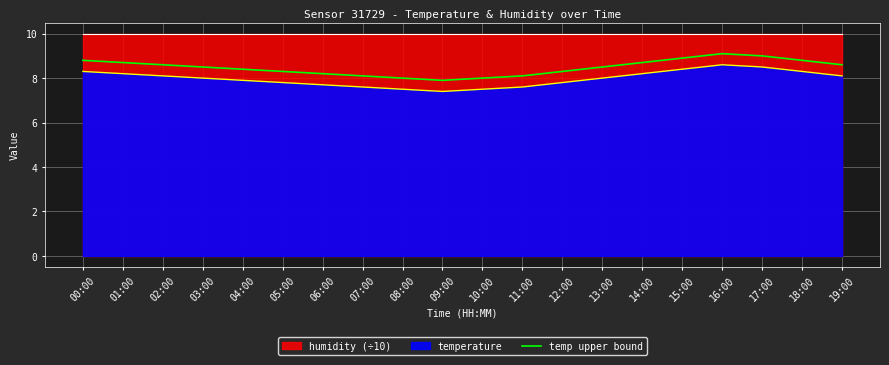

Which label corresponds to the largest value in the chart?

16:00